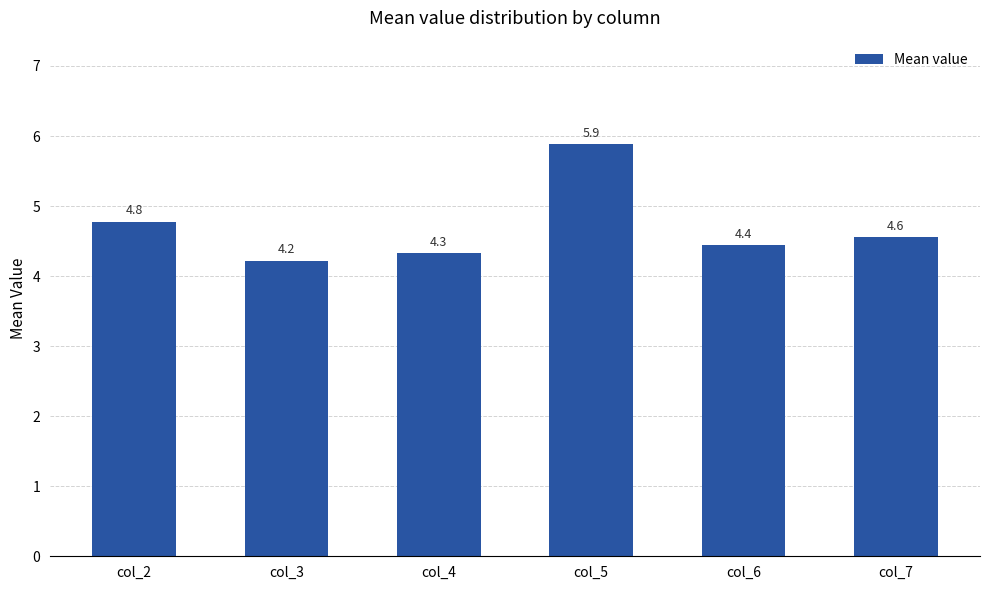

The value at col_3 is 4.2. True or false?

True